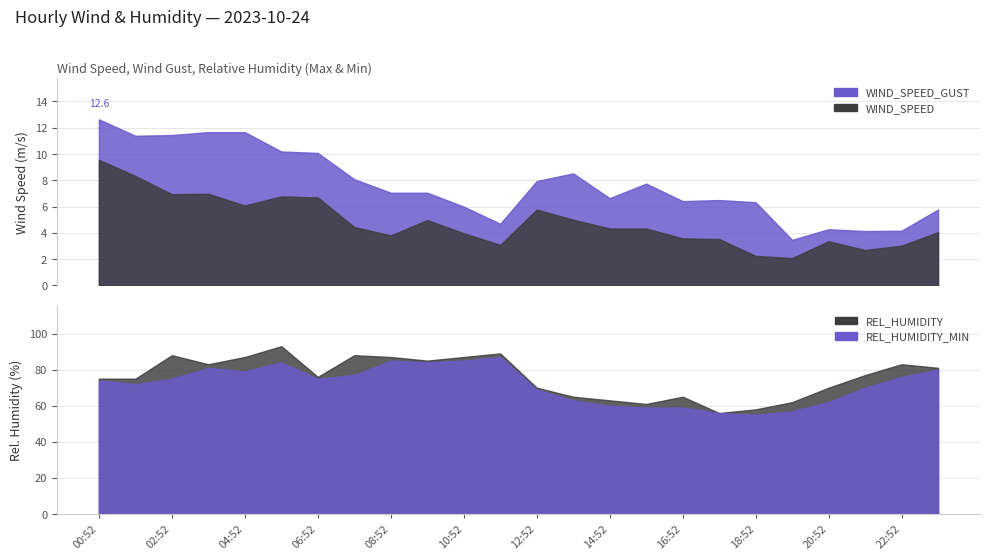

What is the label of the 12th point from the left?

11:52